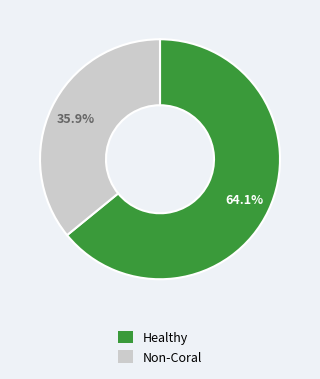

Is there a majority slice in this chart?

Yes